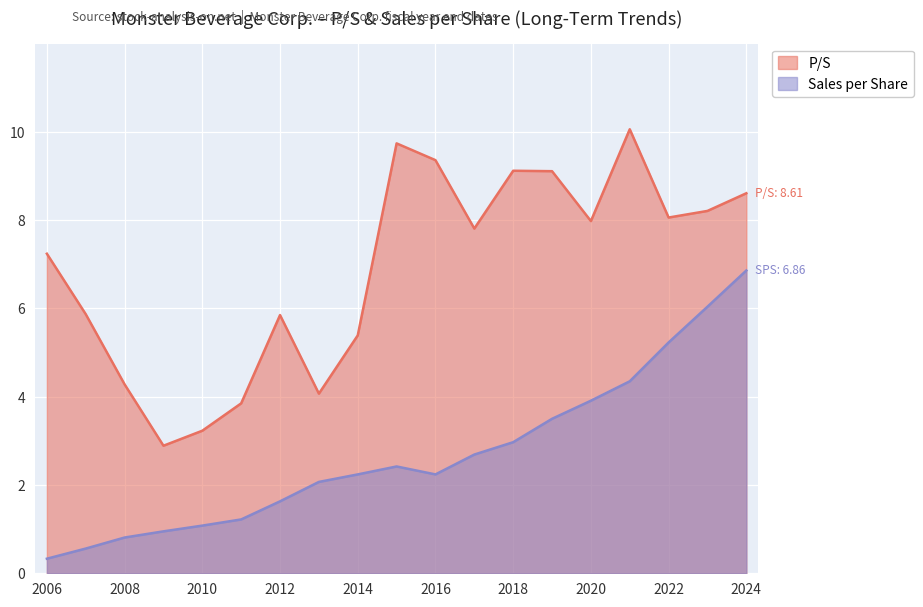

Rank the series by their average value, from highest to lowest.

P/S, Sales per Share